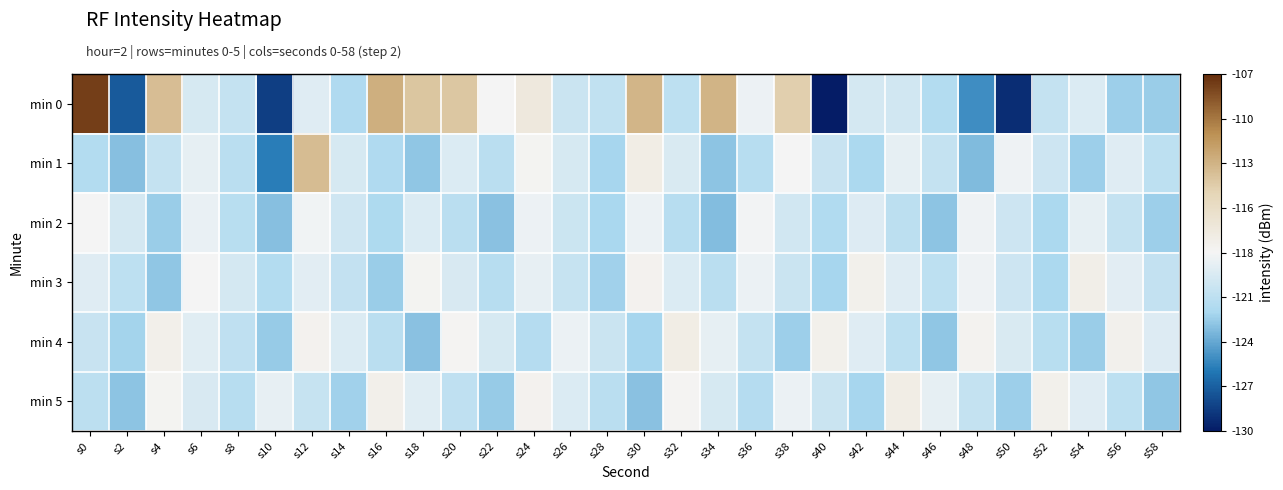

Count the number of data series in this chart.

6